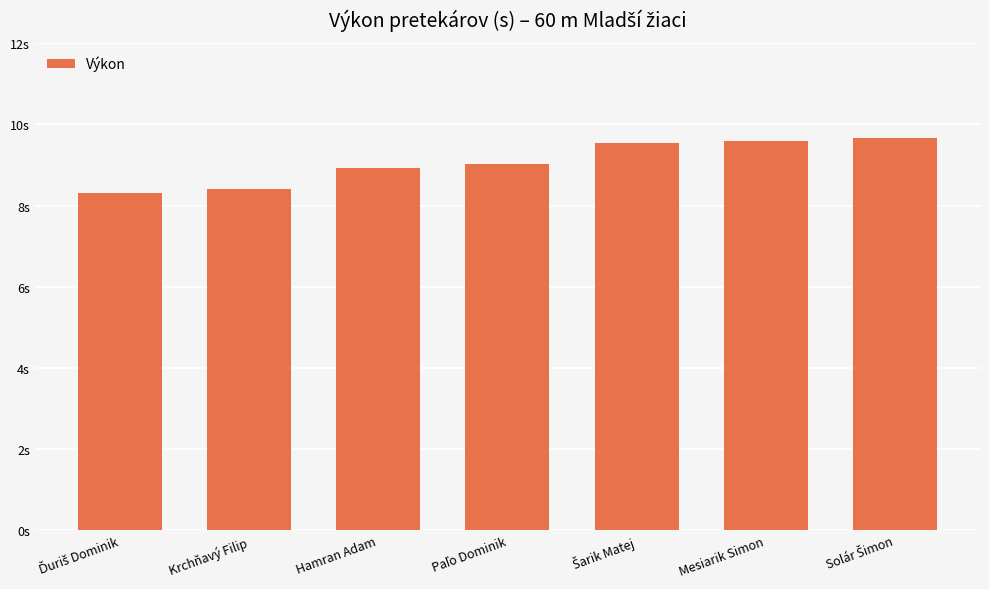

Reading left to right, what are all the values shown in this chart?

Ďuriš Dominik=8.3	Krchňavý Filip=8.4	Hamran Adam=8.9	Paľo Dominik=9.0	Šarik Matej=9.5	Mesiarik Simon=9.6	Solár Šimon=9.7